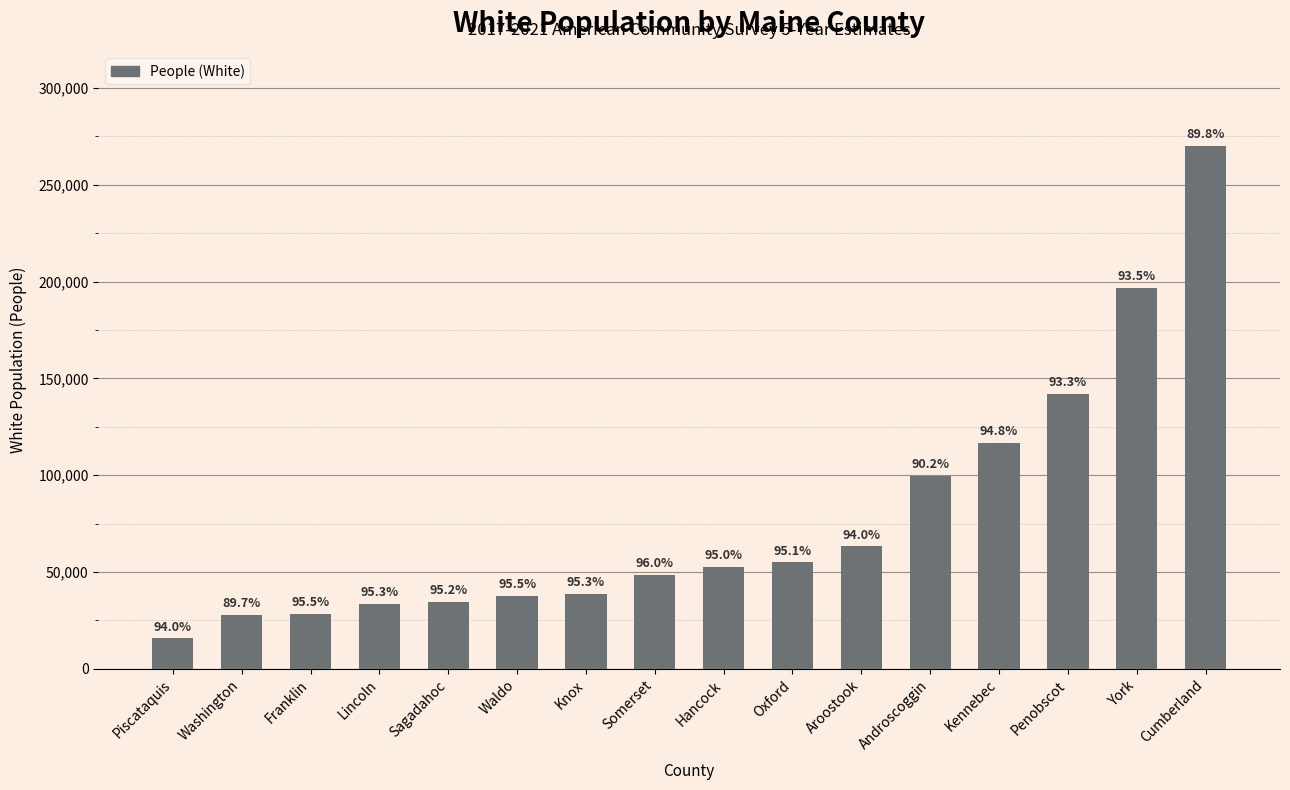

What is the sum of the values at Oxford and Penobscot?

196958